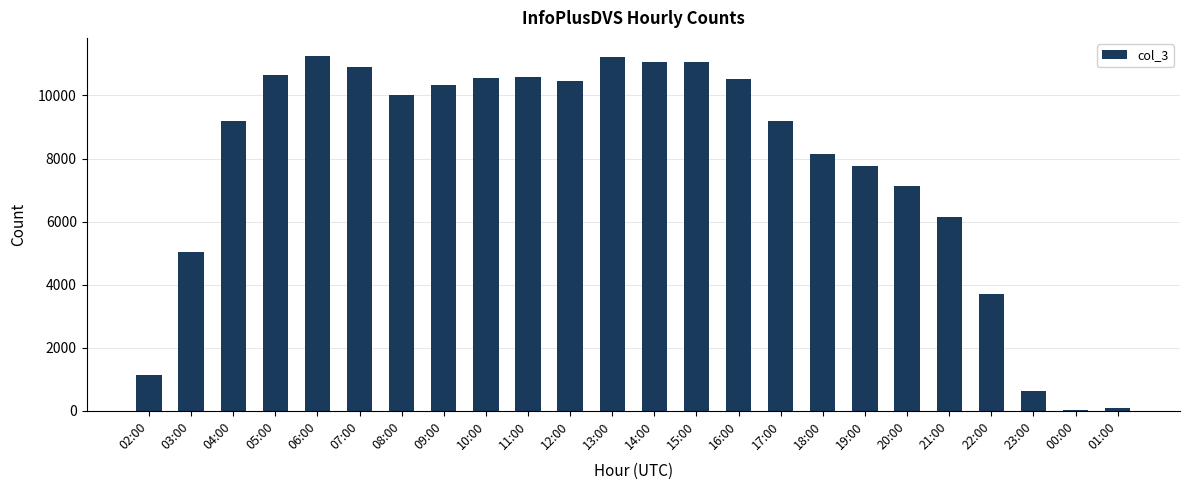

What is the maximum value shown in the chart?

11264